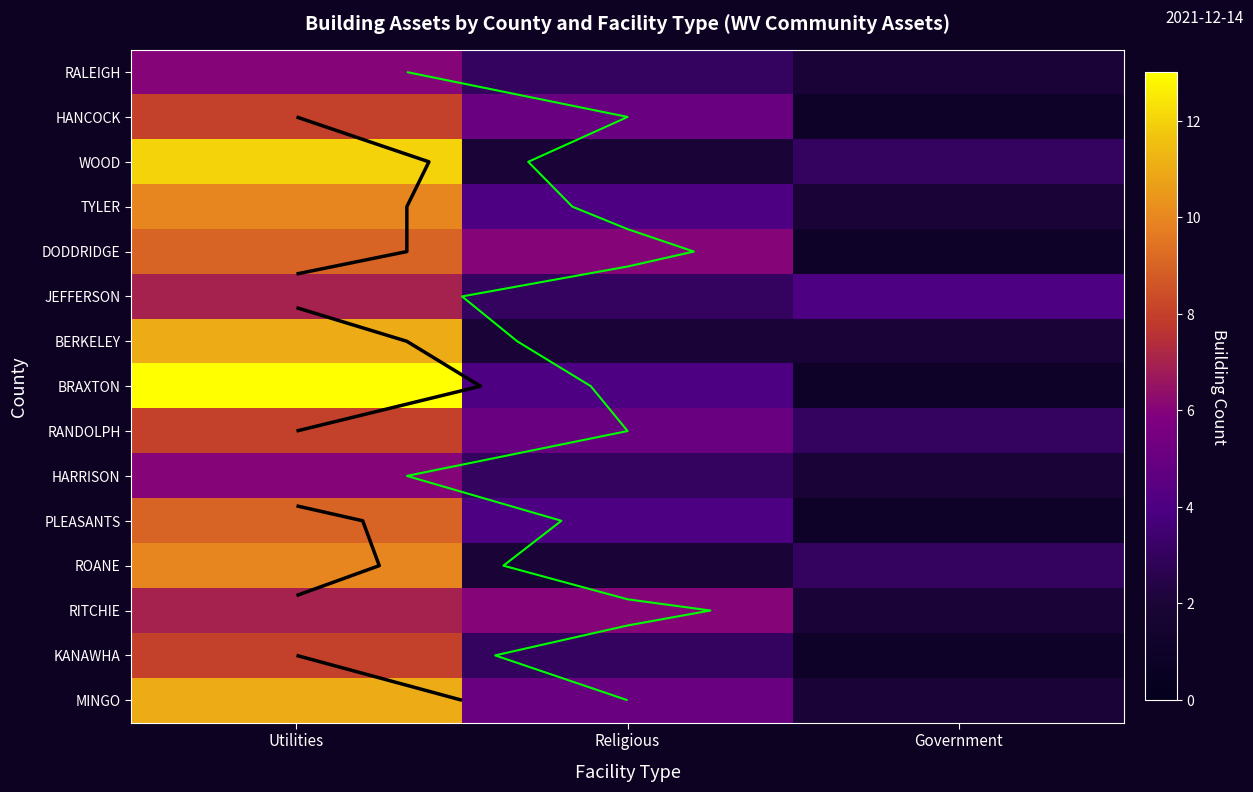

The ROANE series shows 3 at Religious. True or false?

False